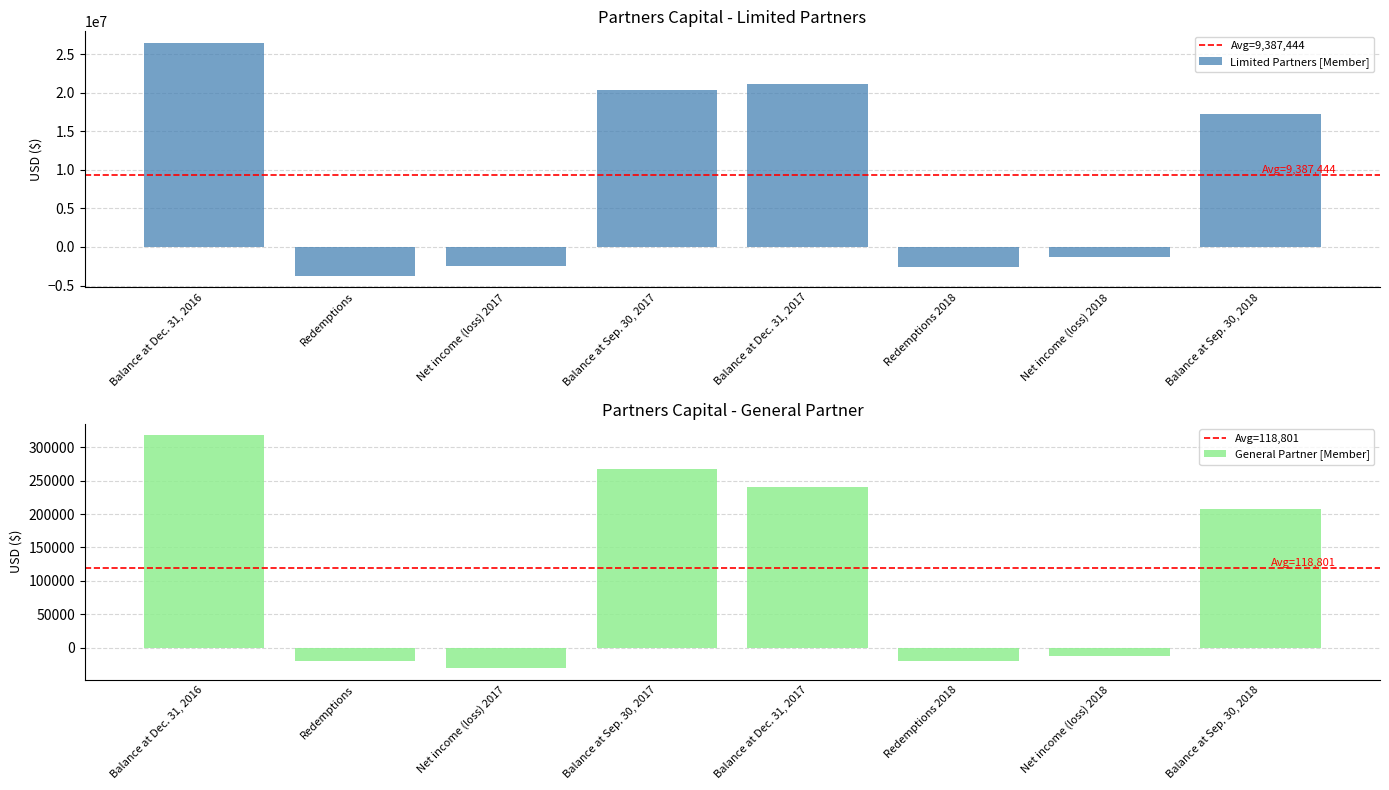

Which series changed the most between Balance at Sep. 30, 2017 and Net income (loss) 2018?

Limited Partners [Member]